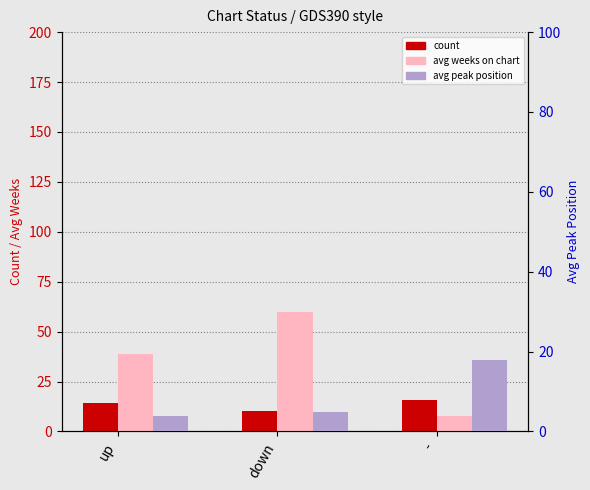

What is the value of the avg peak position (like rank, Detection Call=ABSENT) bar at the 1st from the left?

3.9